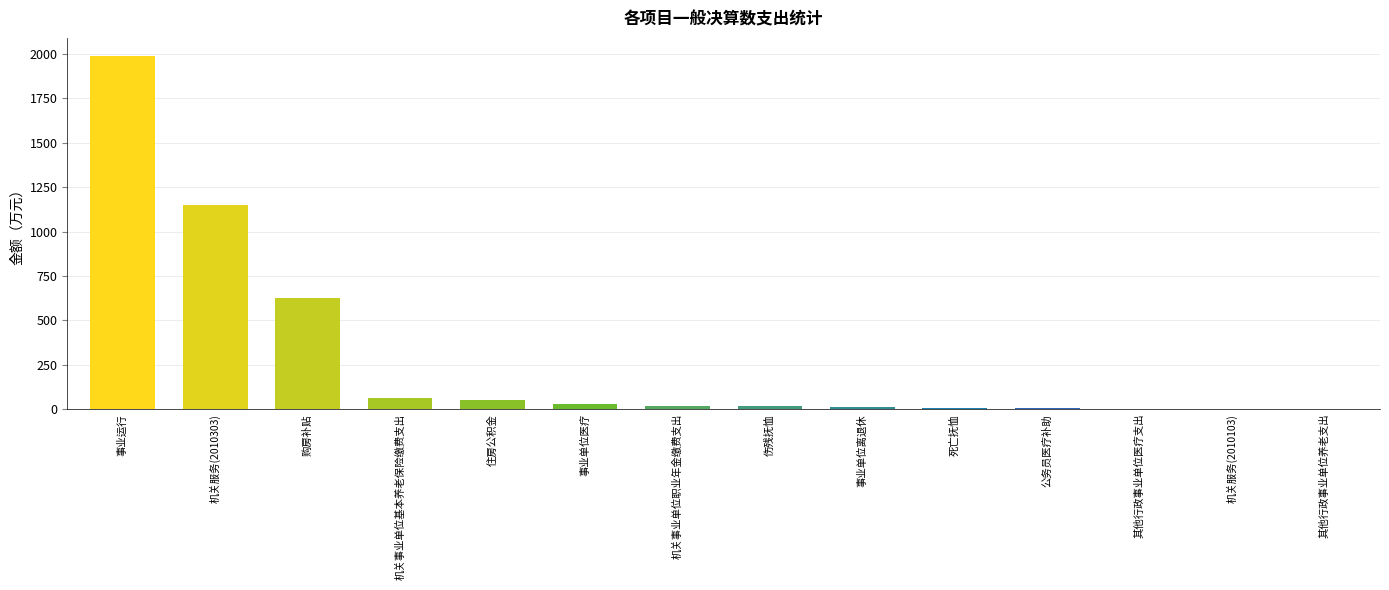

Are the bars grouped side by side (vs. stacked)?

No